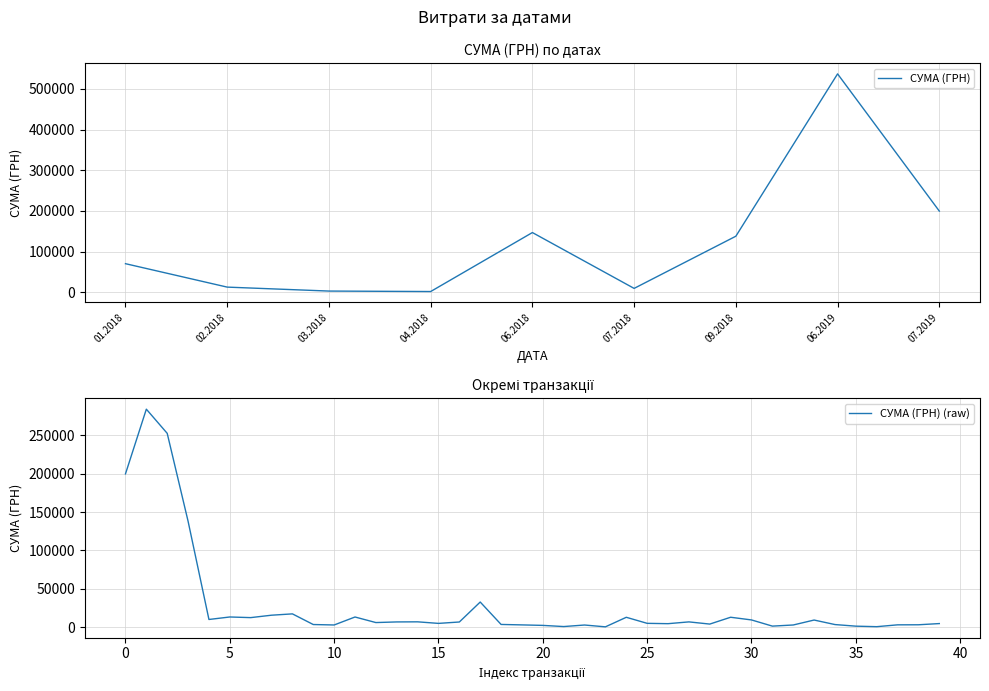

What is the maximum value for СУМА (ГРН) (raw)?

284046.8